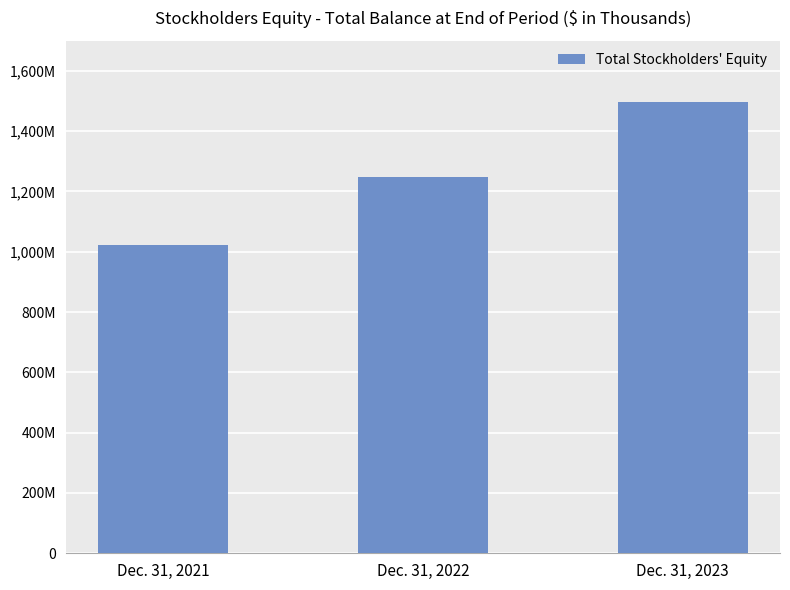

True or false: the data shows 583837 at Dec. 31, 2021.

False